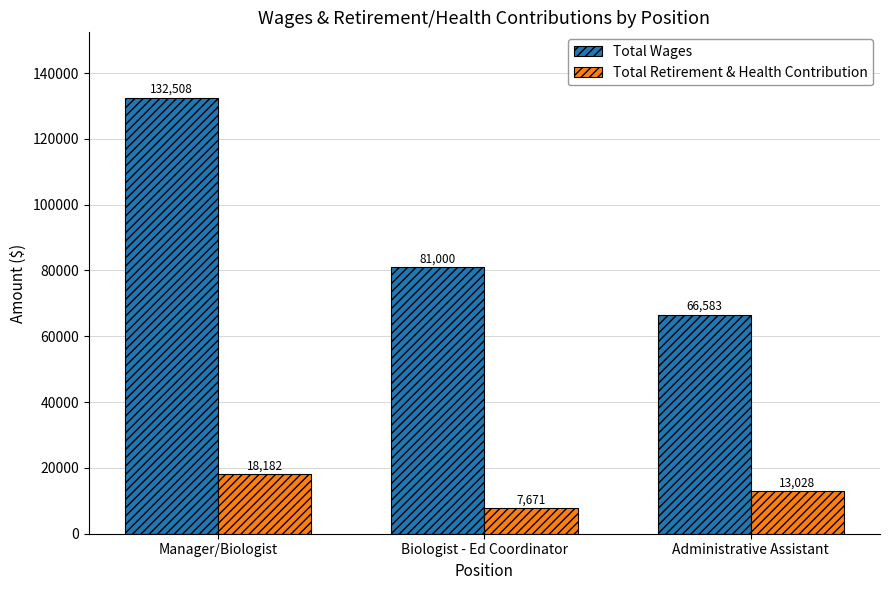

What is the spread (max minus min) of values at Biologist - Ed Coordinator?

73329